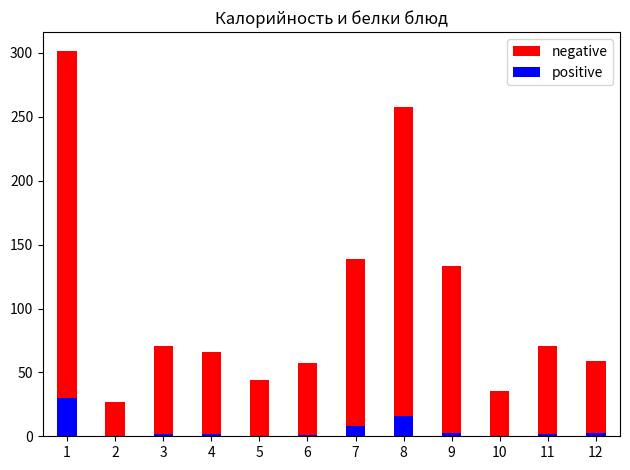

What is the sum of the negative values at 12 and 9?

192.0